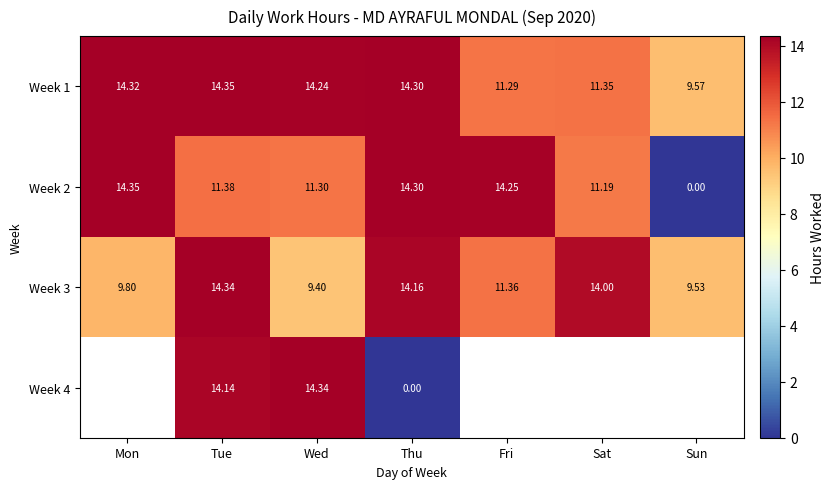

At which label is Week 1 closest to 11?

Fri